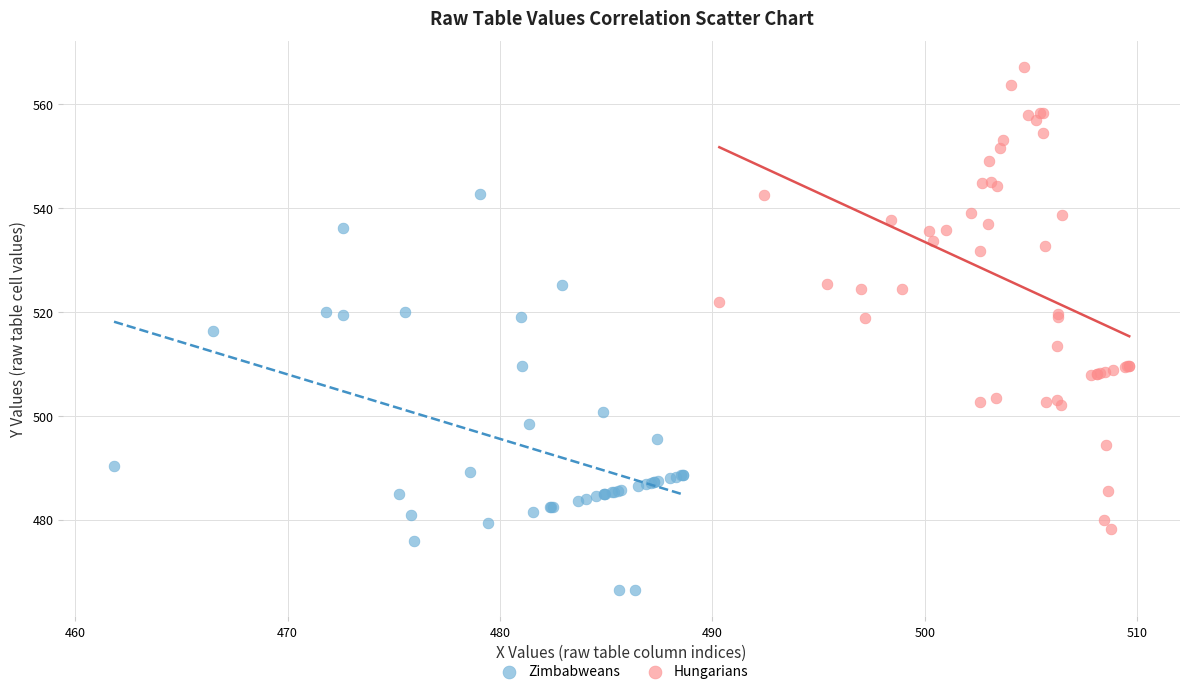

What are all the series names shown in the legend?

Zimbabweans, Hungarians